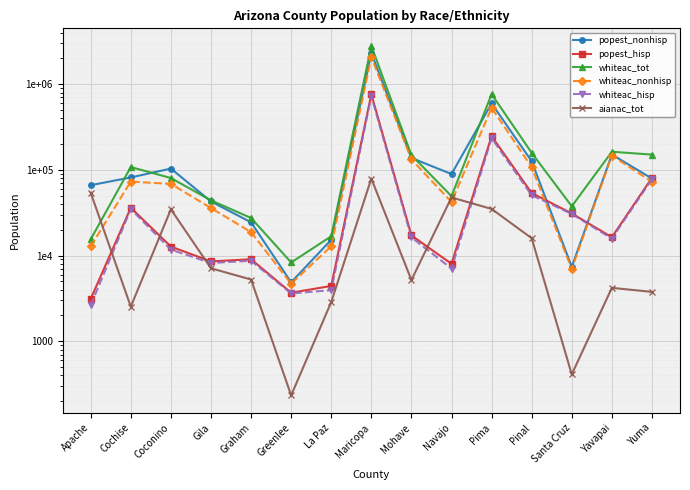

What is the lowest value of the whiteac_nonhisp series?

4695